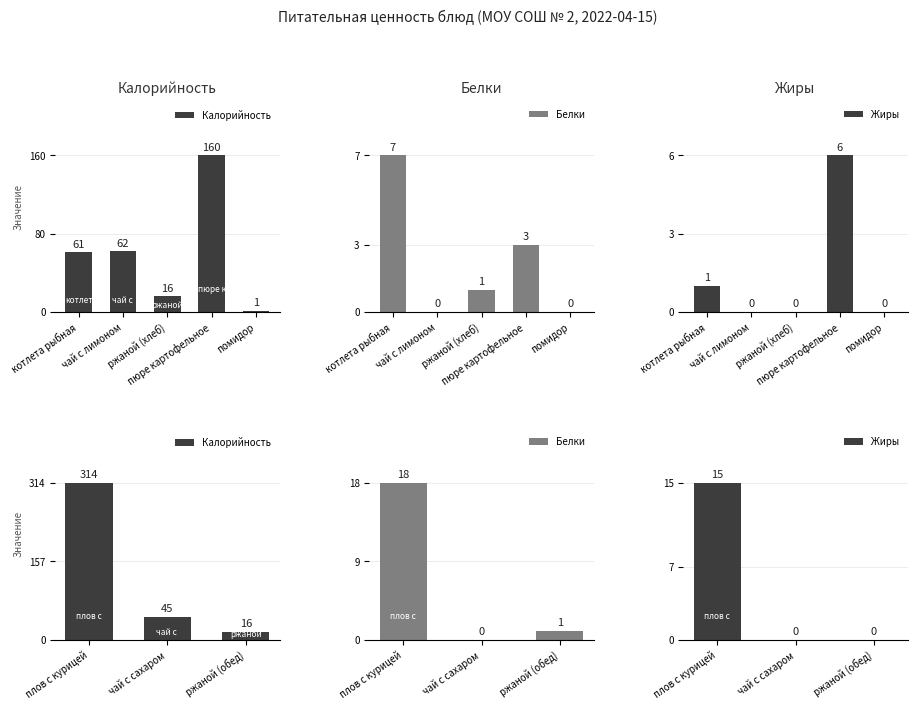

What is the average value of the Жиры series?

5